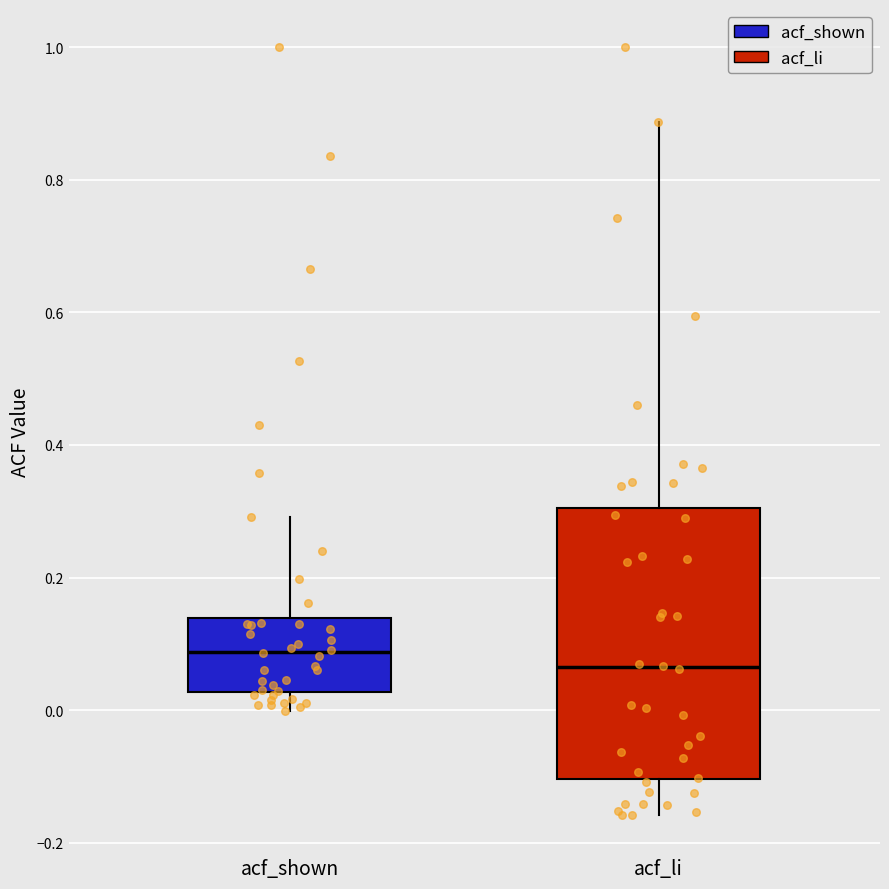

Where does the lower whisker of the box for acf_shown end on the y-axis? The values are not printed on the chart, so give them approximately, as read against the axis.

0.00